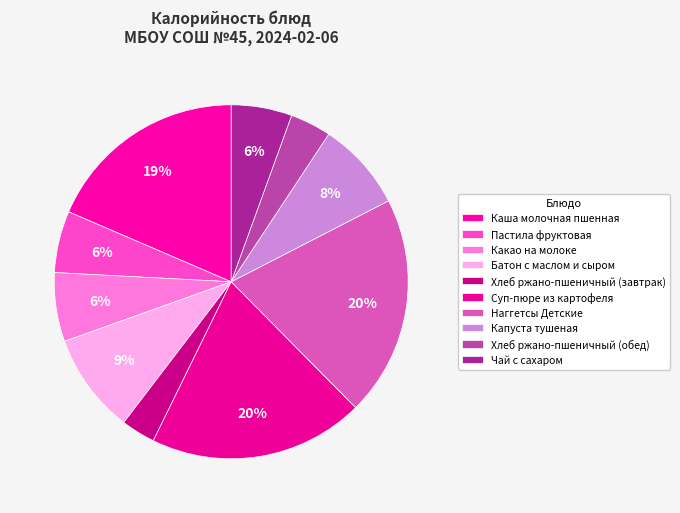

How many segments does this pie chart have?

10